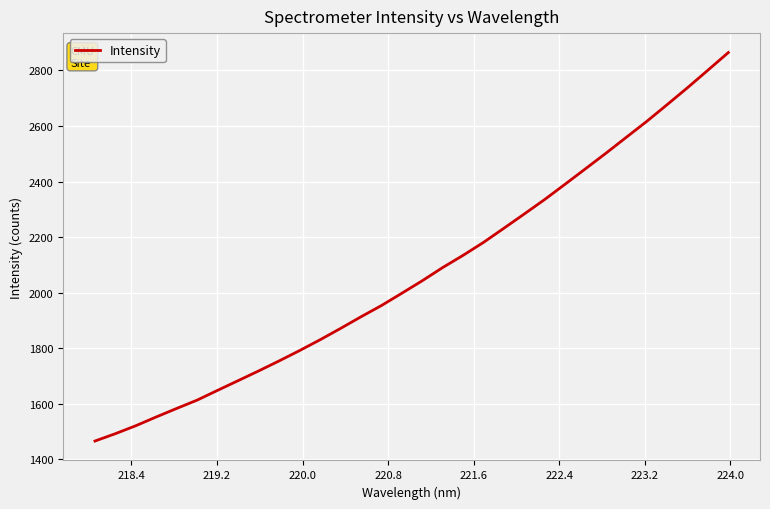

Reading right to left, transcribe all the data shown in this chart.

2864.4	2800.9	2737.8	2676.8	2616.5	2559.2	2501.8	2445.9	2390.3	2335.2	2283.0	2231.6	2180.6	2134.0	2090.0	2042.5	1997.5	1953.2	1912.8	1870.8	1830.1	1791.3	1754.1	1718.1	1683.2	1648.5	1613.3	1583.4	1552.7	1521.1	1492.4	1465.9